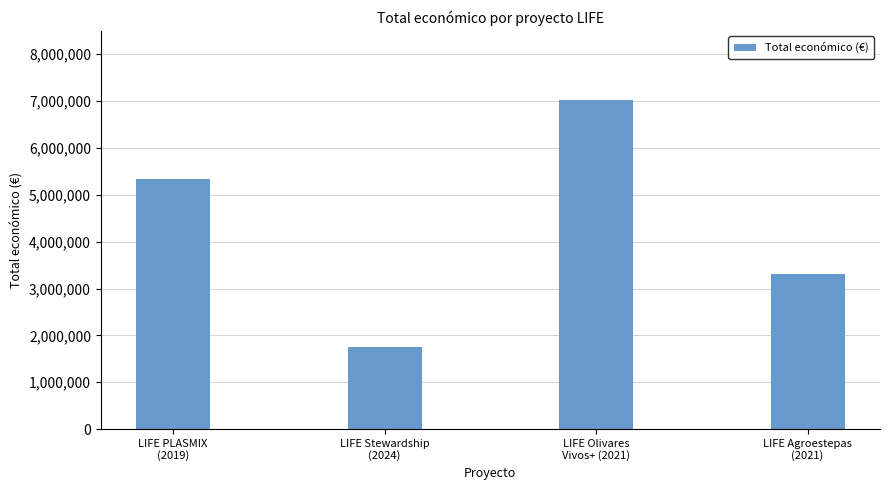

What is the average value?

4356141